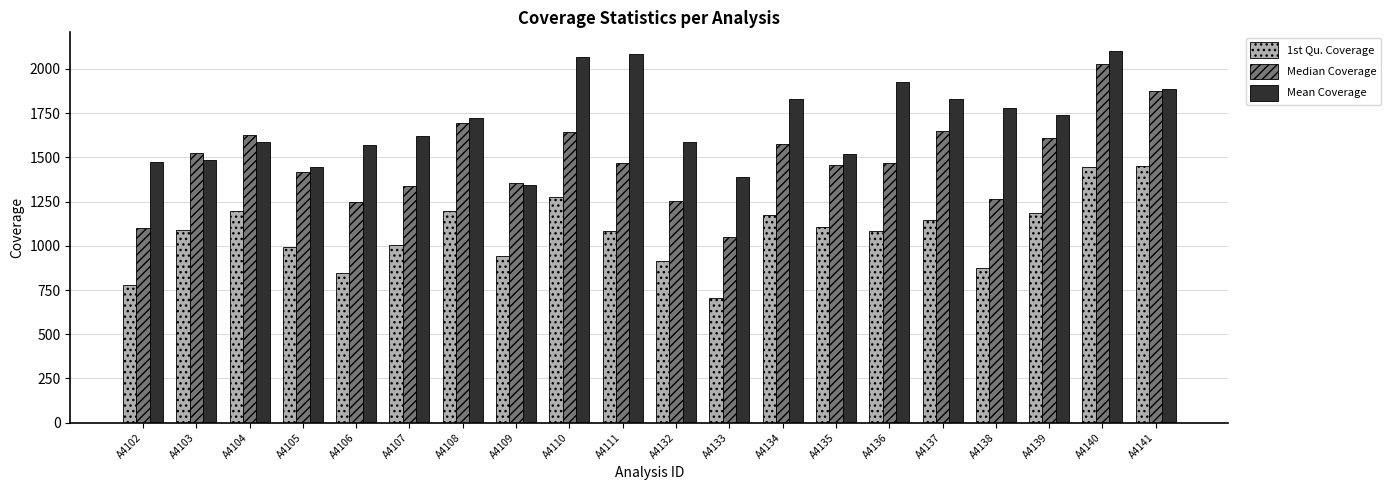

Rank the series at A4107 from highest to lowest value.

Mean Coverage, Median Coverage, 1st Qu. Coverage